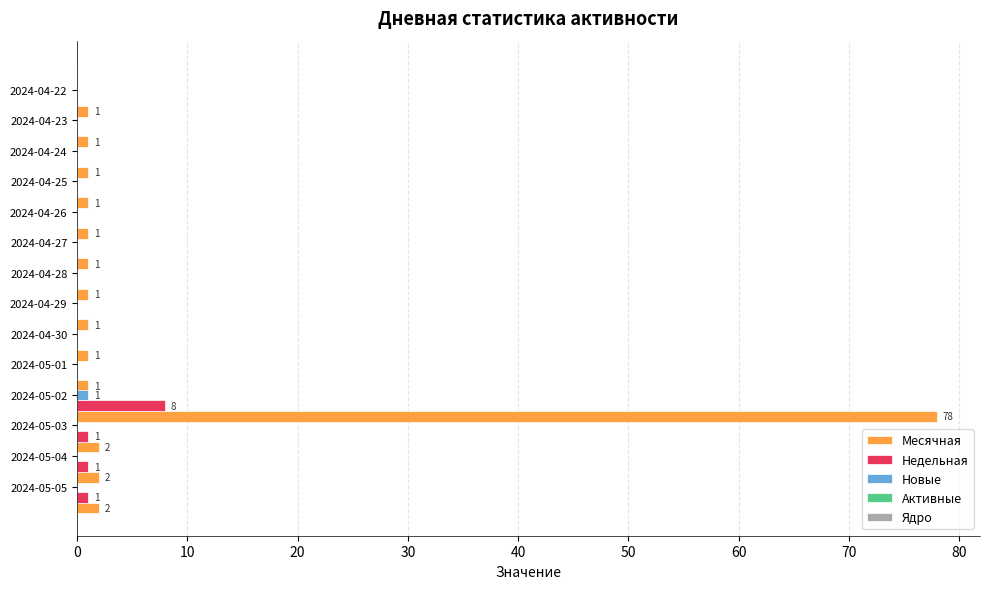

What is the highest value of the Недельная series?

8